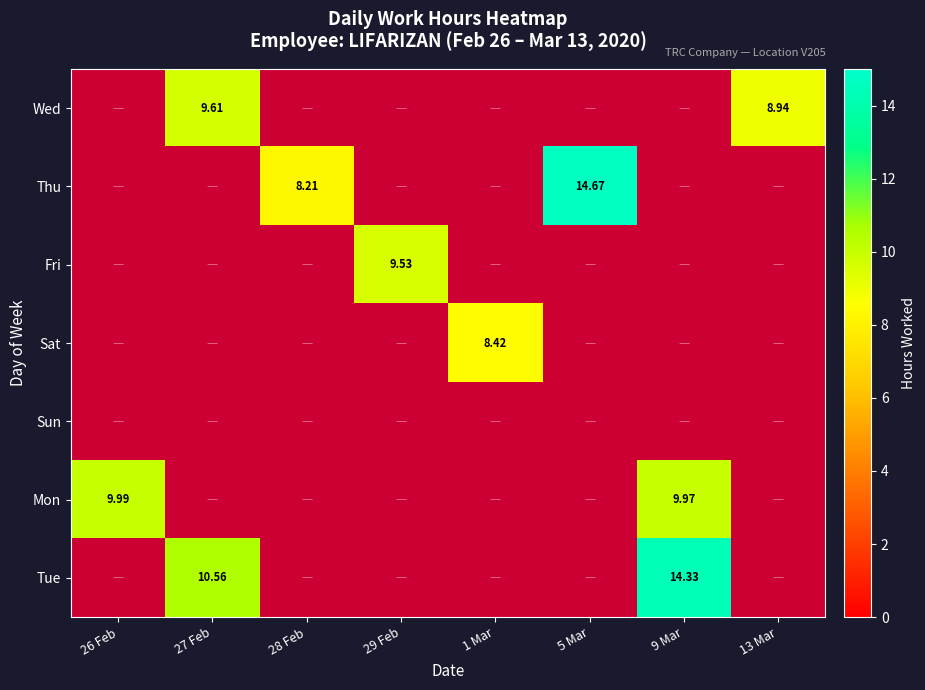

The Wed series shows 3.0 at 27 Feb. True or false?

False